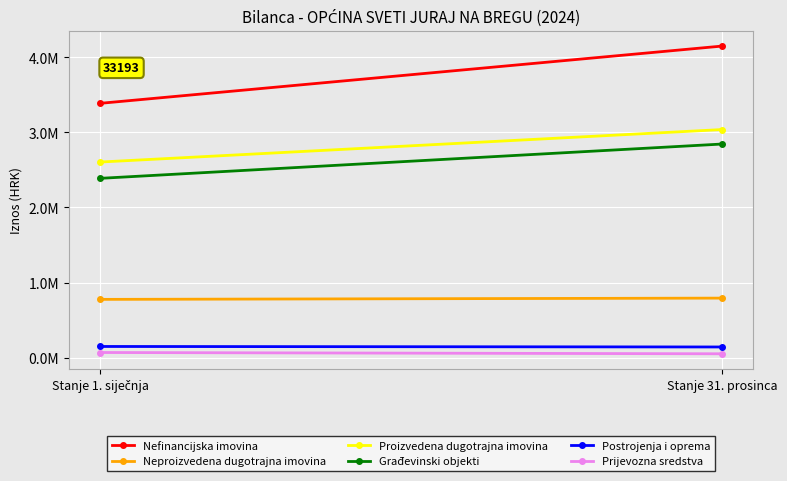

Reading right to left, transcribe all the data shown in this chart.

Nefinancijska imovina: Stanje 31. prosinca=4150536.1	Stanje 1. siječnja=3387660.3
Neproizvedena dugotrajna imovina: Stanje 31. prosinca=792443.0	Stanje 1. siječnja=775604.0
Proizvedena dugotrajna imovina: Stanje 31. prosinca=3038337.2	Stanje 1. siječnja=2605460.6
Građevinski objekti: Stanje 31. prosinca=2845393.7	Stanje 1. siječnja=2388223.1
Postrojenja i oprema: Stanje 31. prosinca=141334.3	Stanje 1. siječnja=148084.9
Prijevozna sredstva: Stanje 31. prosinca=50617.7	Stanje 1. siječnja=67685.2